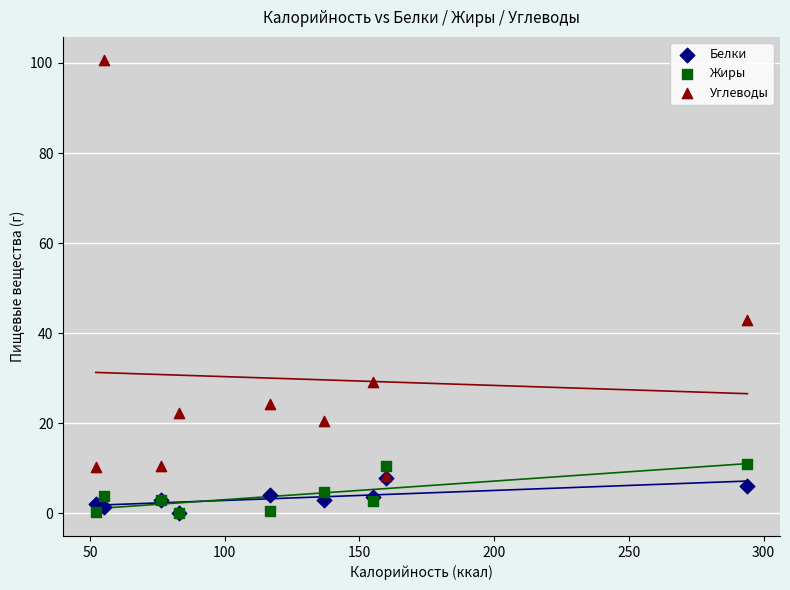

Across all series, what Y value is closest to 50?

42.9